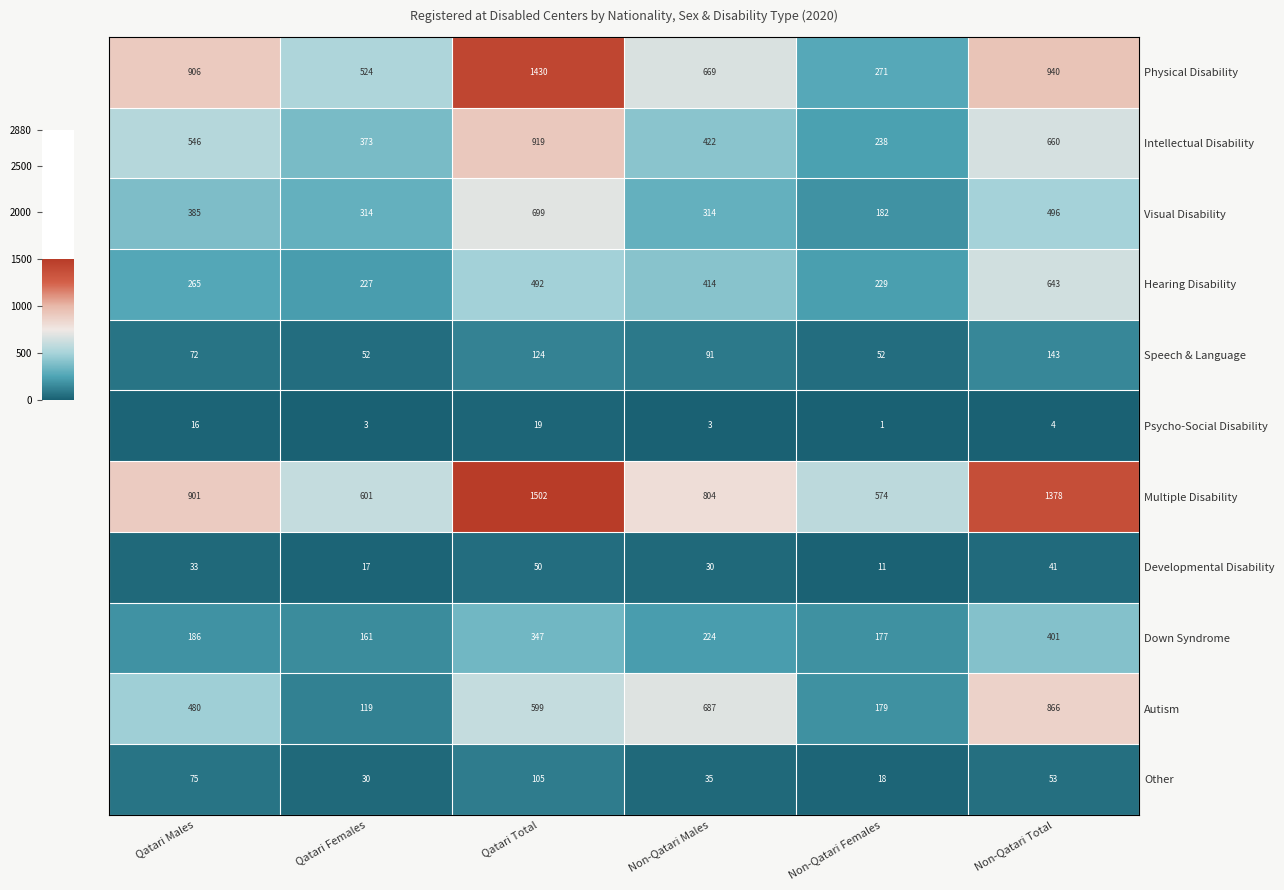

What is the difference between the highest and lowest values at Non-Qatari Total?

1374